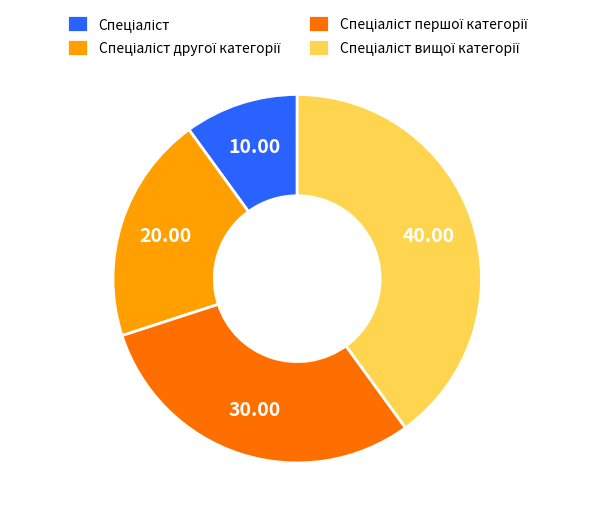

Is there a majority slice in this chart?

No